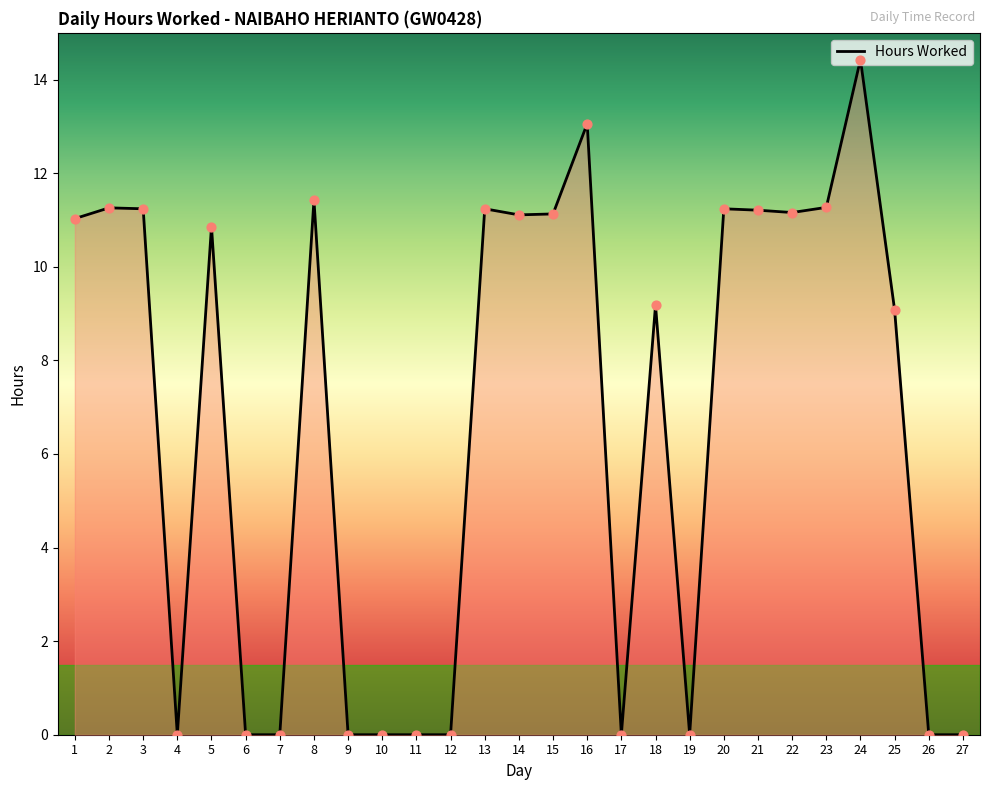

What is the change in value from 13 to 27?

-11.2